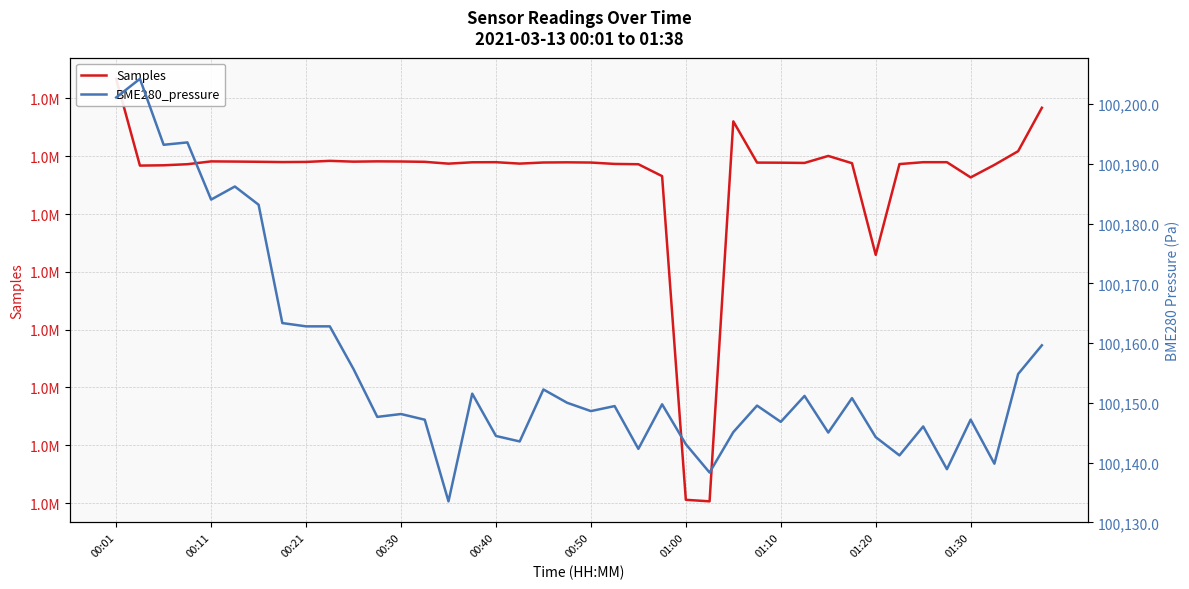

What is the difference between the maximum and minimum values in the Samples series?

146175.0